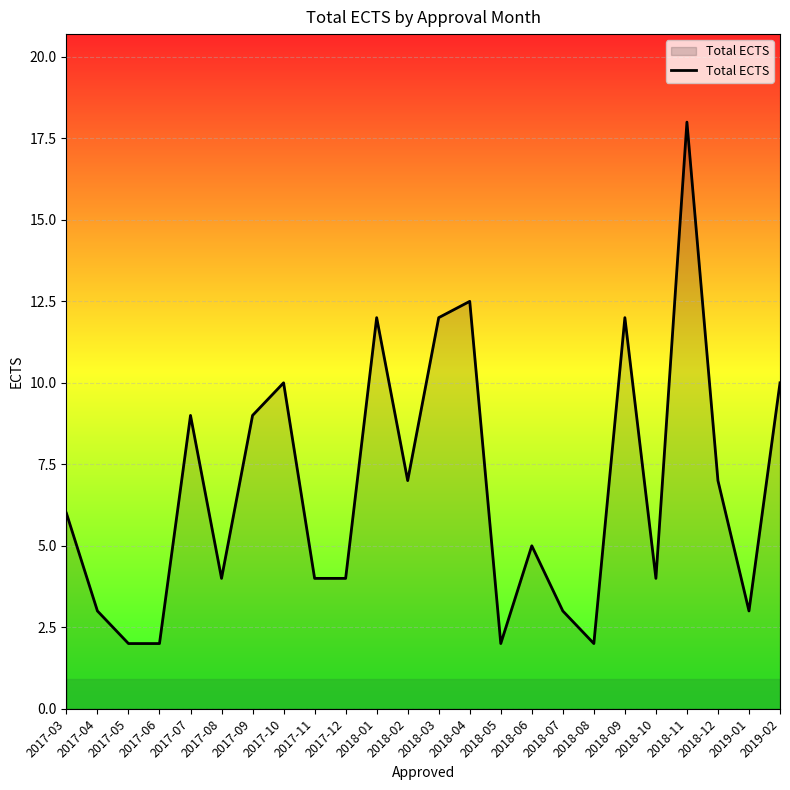

How many categories are shown in the chart?

24